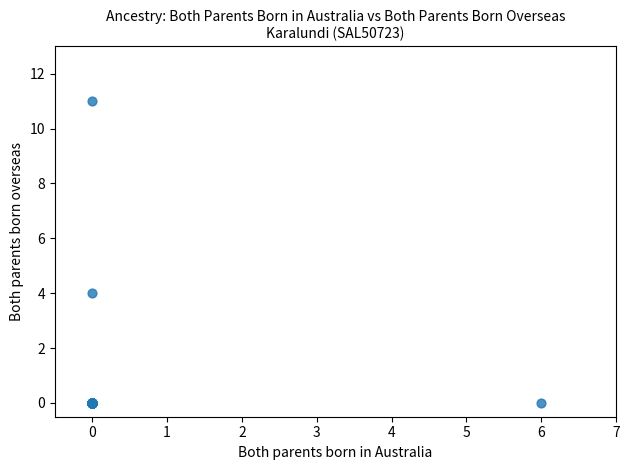

What Y value in the scatter plot is closest to 5?

4